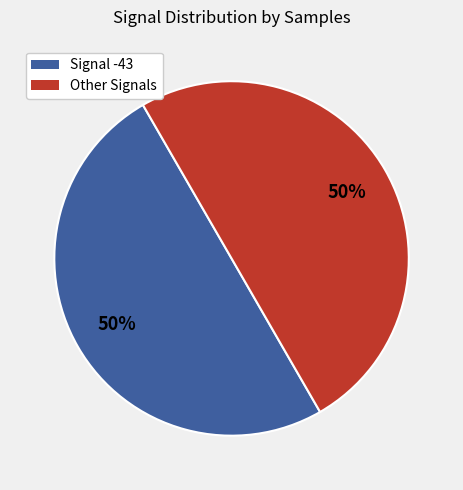

To the nearest percent, what is the average slice percentage?

50%